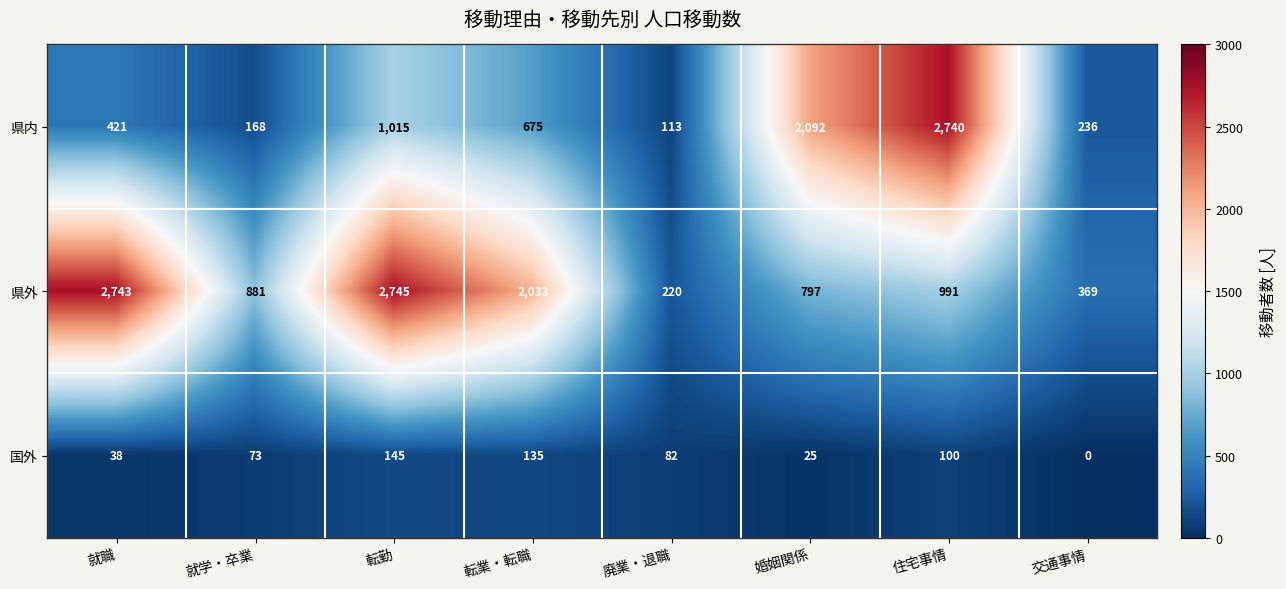

At 転勤, list the series in order from smallest to largest.

国外, 県内, 県外